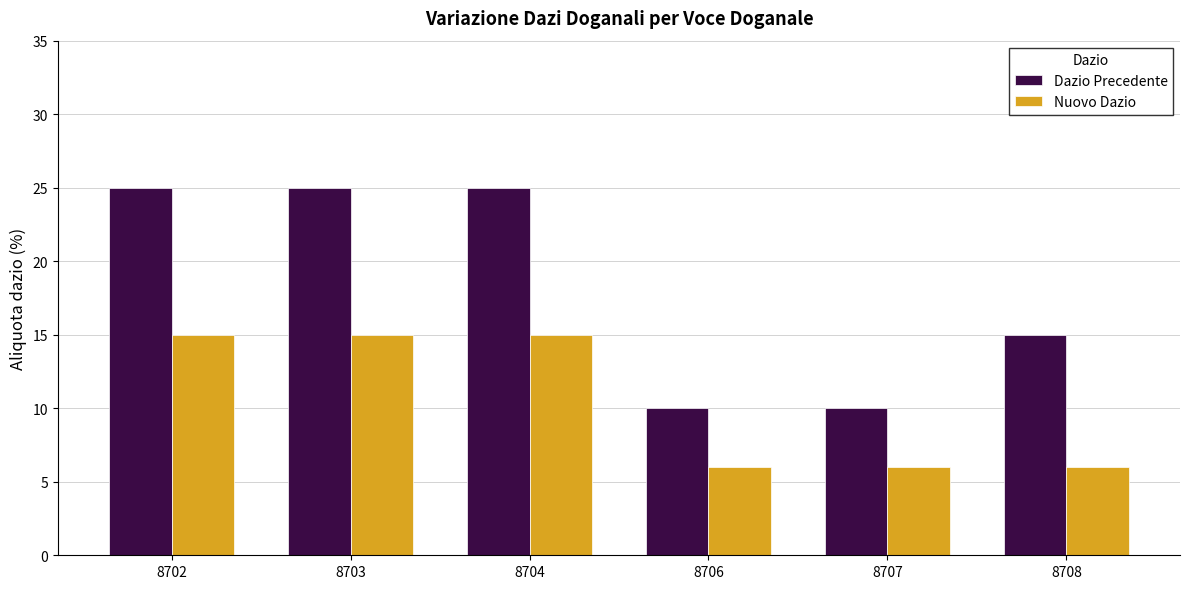

What is the average value of the Dazio Precedente series?

18